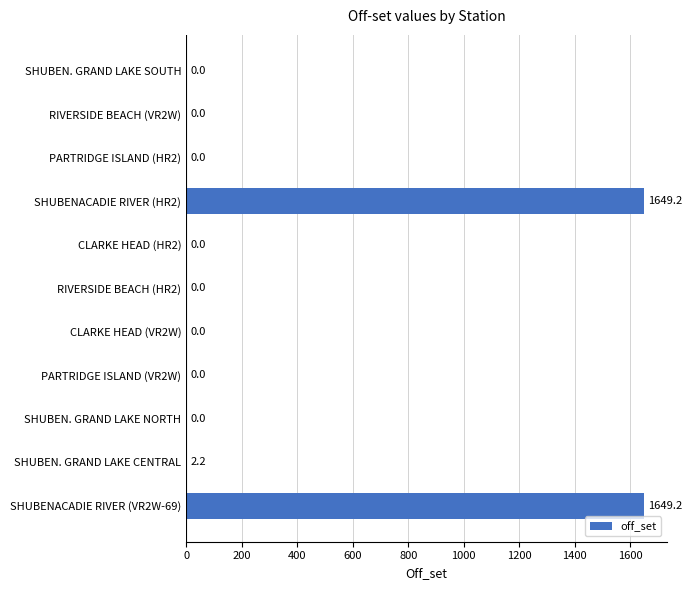

How many data points does each series have?

11